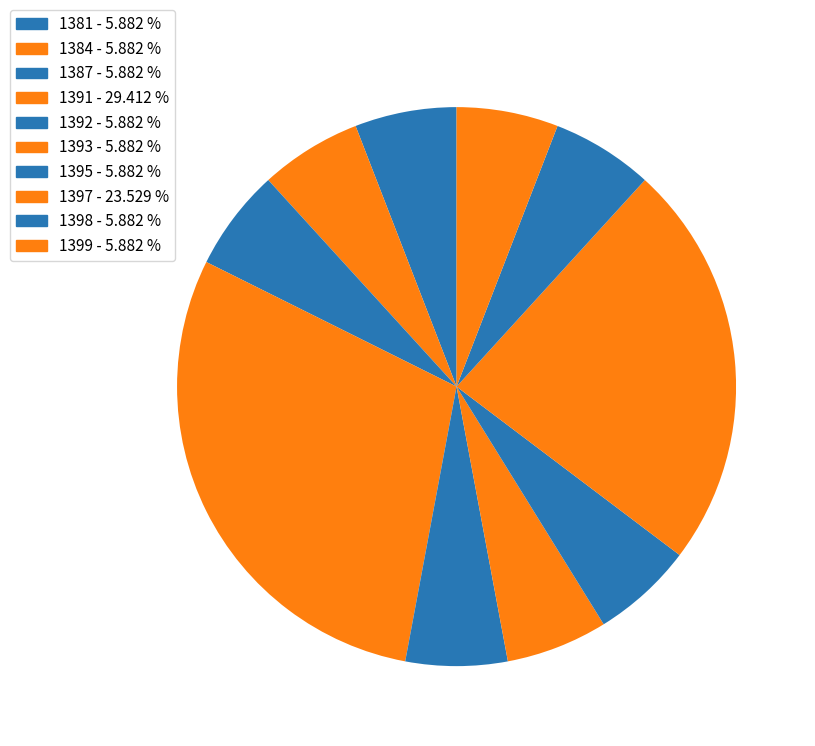

What is the smallest slice in the pie chart?

1381